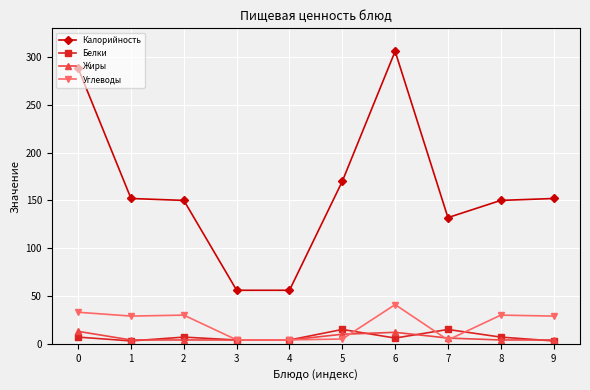

How many data points in Белки are less than 7?

5